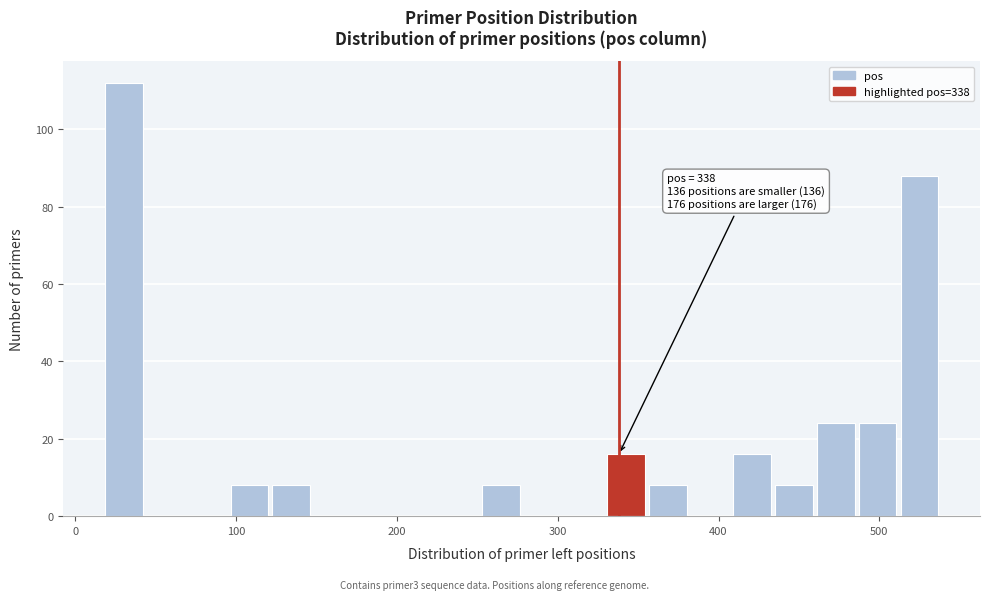

Around what value on the x-axis is the tallest bar? Give the approximate position of its centre, as read against the axis.

30